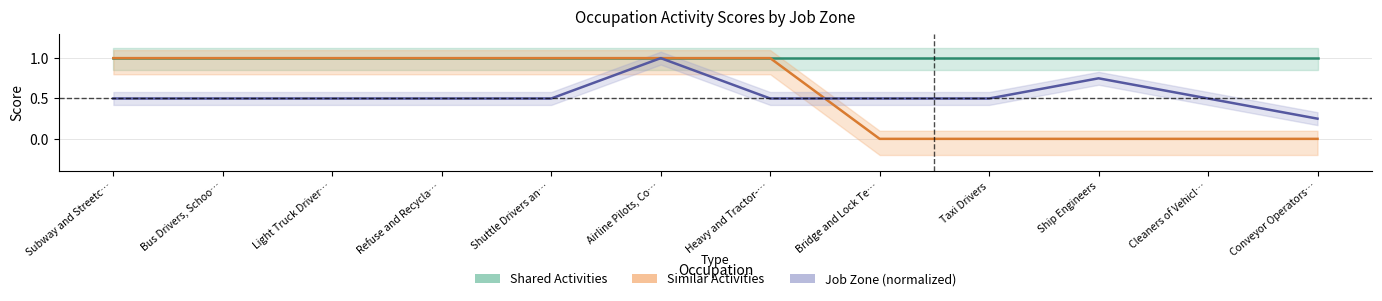

Rank the categories by Job Zone (normalized) value from lowest to highest.

Conveyor Operators…, Subway and Streetc…, Bus Drivers, Schoo…, Light Truck Driver…, Refuse and Recycla…, Shuttle Drivers an…, Heavy and Tractor-…, Bridge and Lock Te…, Taxi Drivers, Cleaners of Vehicl…, Ship Engineers, Airline Pilots, Co…